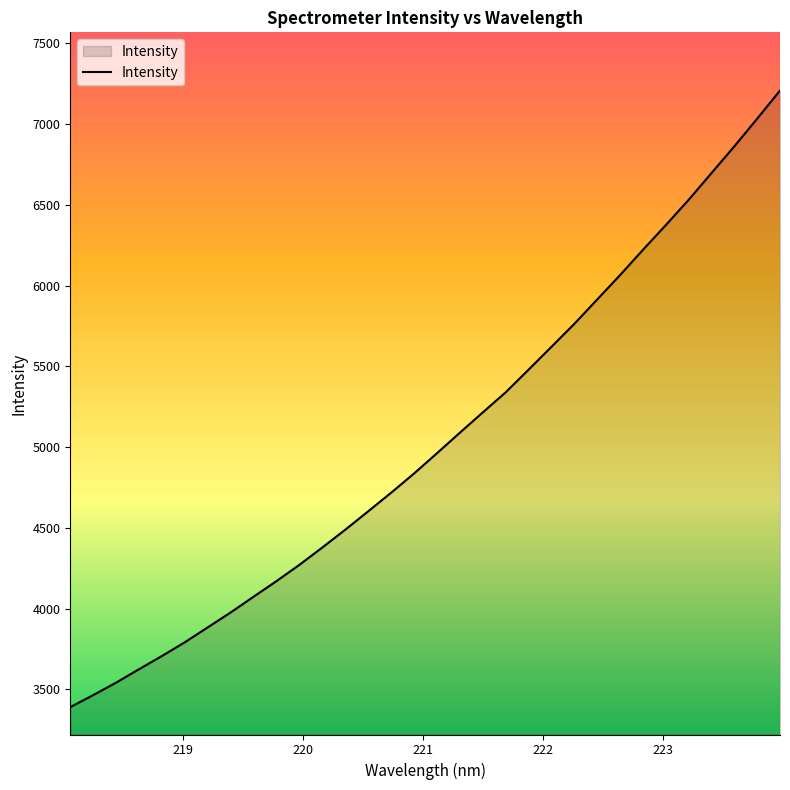

What is the minimum value shown in the chart?

3390.3